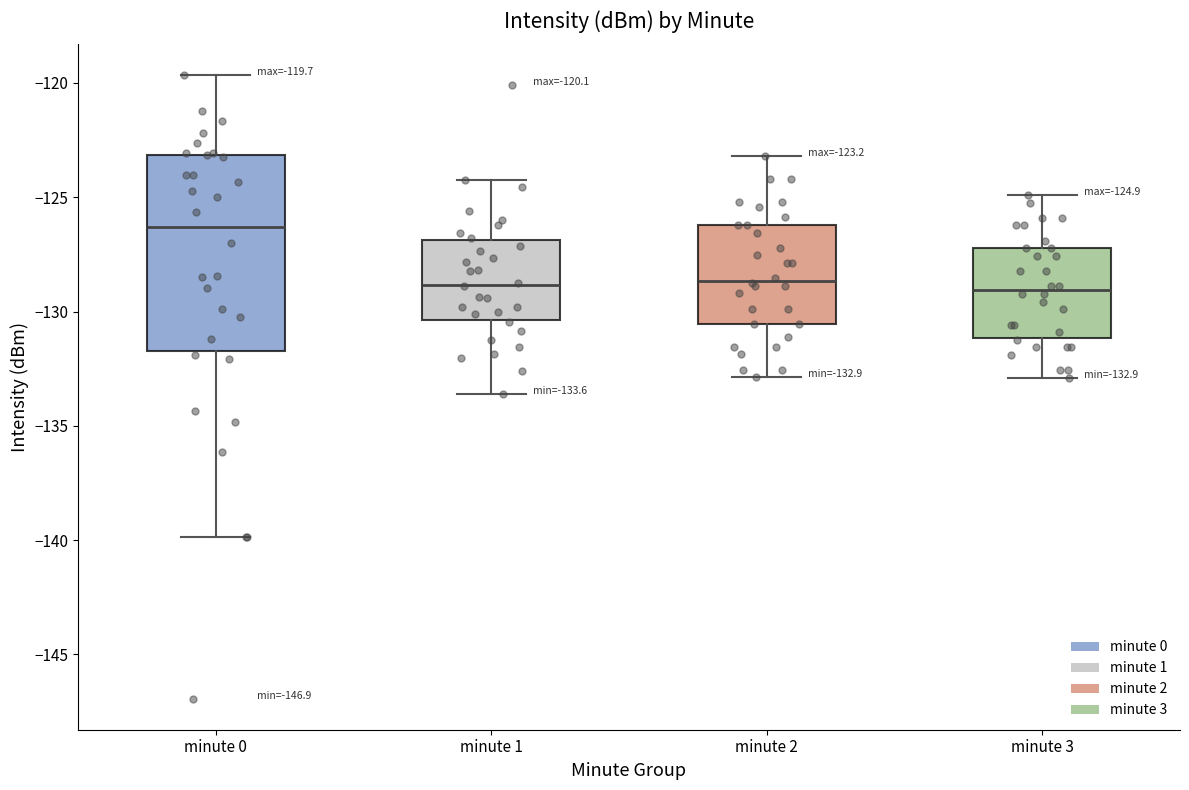

Which box is the tallest, from its lower edge to its upper edge?

minute 0